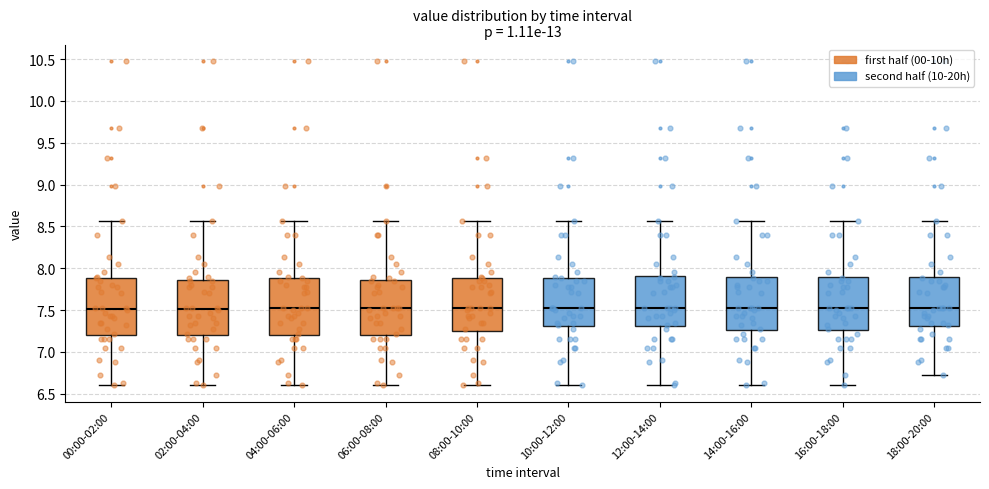

Reading left to right, transcribe this box plot: for each box, give where its median line is, the range the box spans, and where its two whiskers end, as read against the y-axis. The values are not printed on the chart, so give them approximately, as read against the axis.

00:00-02:00: median 7.50, box 7.20 to 7.90, whiskers 6.60 to 8.55
02:00-04:00: median 7.50, box 7.20 to 7.85, whiskers 6.60 to 8.55
04:00-06:00: median 7.55, box 7.20 to 7.90, whiskers 6.60 to 8.55
06:00-08:00: median 7.55, box 7.20 to 7.85, whiskers 6.60 to 8.55
08:00-10:00: median 7.55, box 7.25 to 7.90, whiskers 6.60 to 8.55
10:00-12:00: median 7.55, box 7.30 to 7.90, whiskers 6.60 to 8.55
12:00-14:00: median 7.55, box 7.30 to 7.90, whiskers 6.60 to 8.55
14:00-16:00: median 7.55, box 7.25 to 7.90, whiskers 6.60 to 8.55
16:00-18:00: median 7.55, box 7.25 to 7.90, whiskers 6.60 to 8.55
18:00-20:00: median 7.55, box 7.30 to 7.90, whiskers 6.70 to 8.55